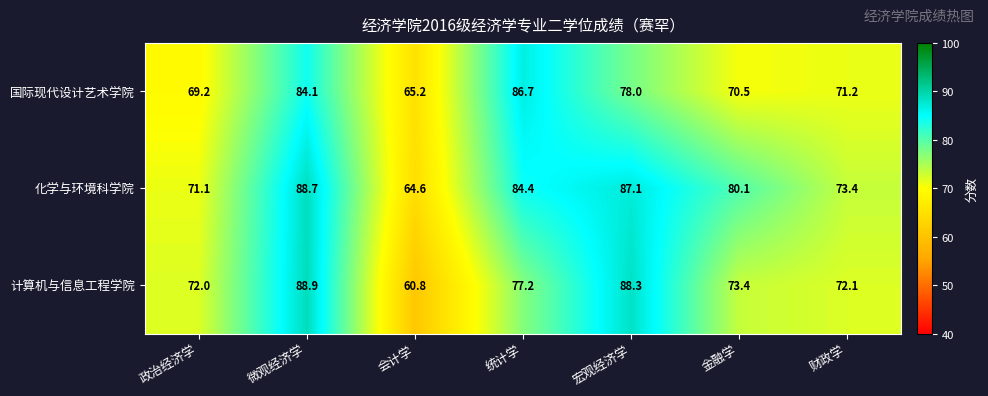

Which series has the largest total across all categories?

化学与环境科学院